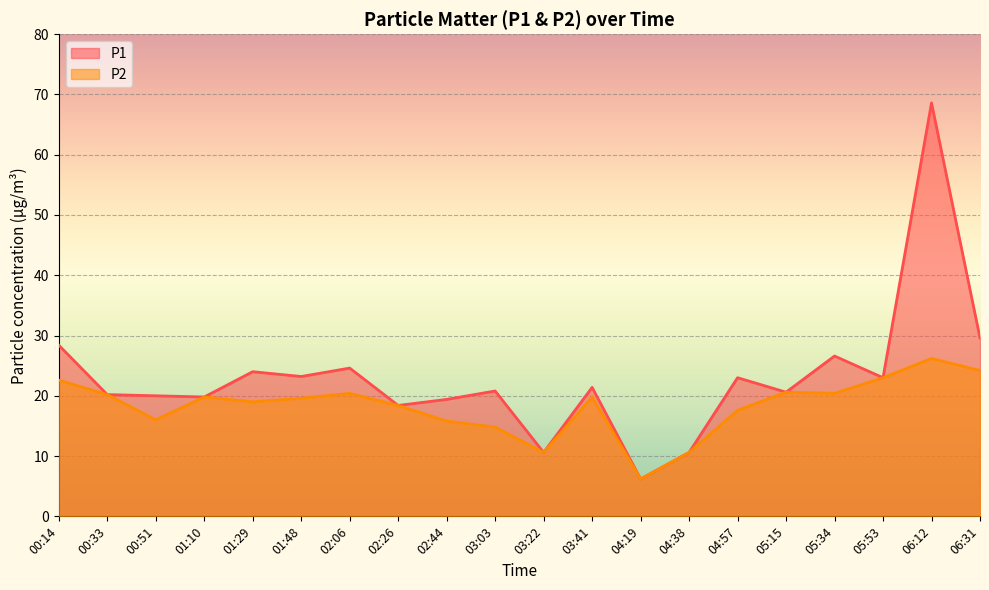

True or false: P2 has more than 0 points higher than both neighbors.

True